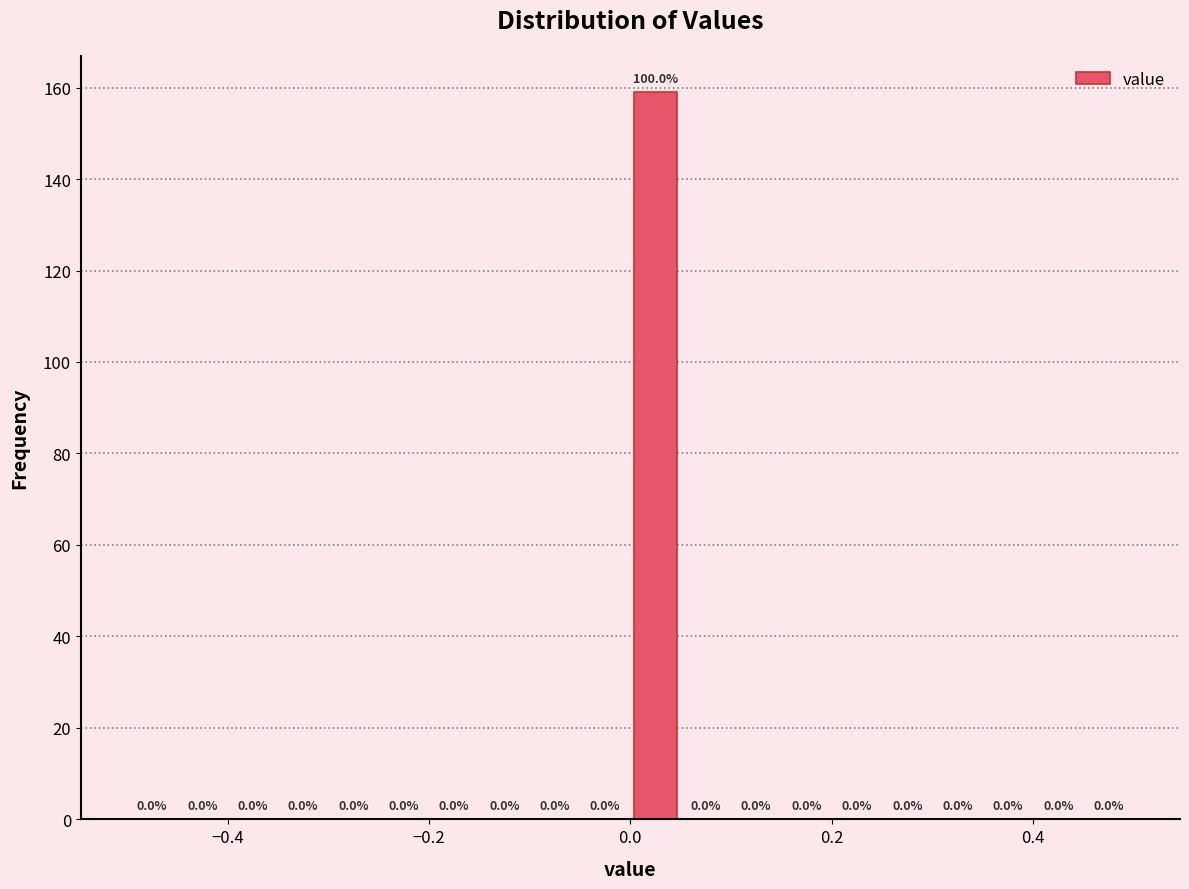

Around what value on the x-axis is the tallest bar? Give the approximate position of its centre, as read against the axis.

0.02